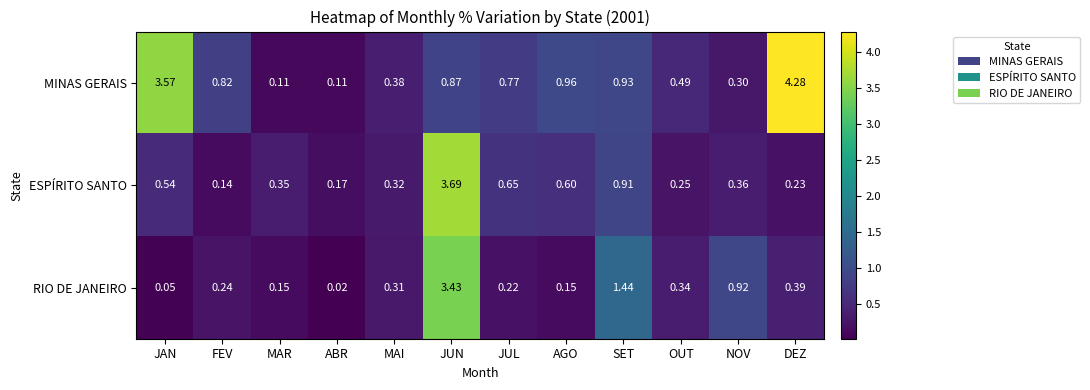

At which category does the chart reach its peak across all series?

DEZ